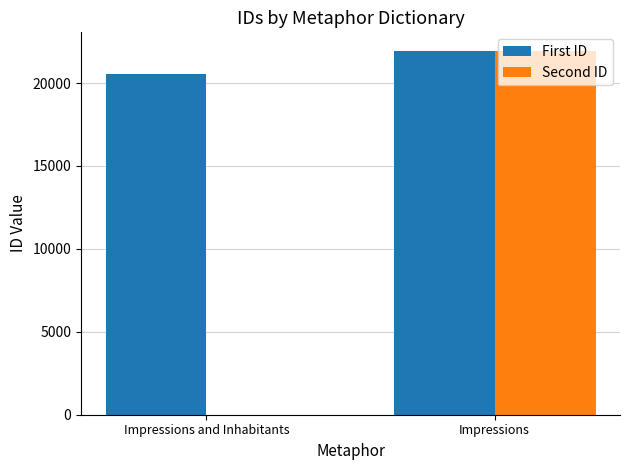

Which series changed the most between Impressions and Inhabitants and Impressions?

Second ID